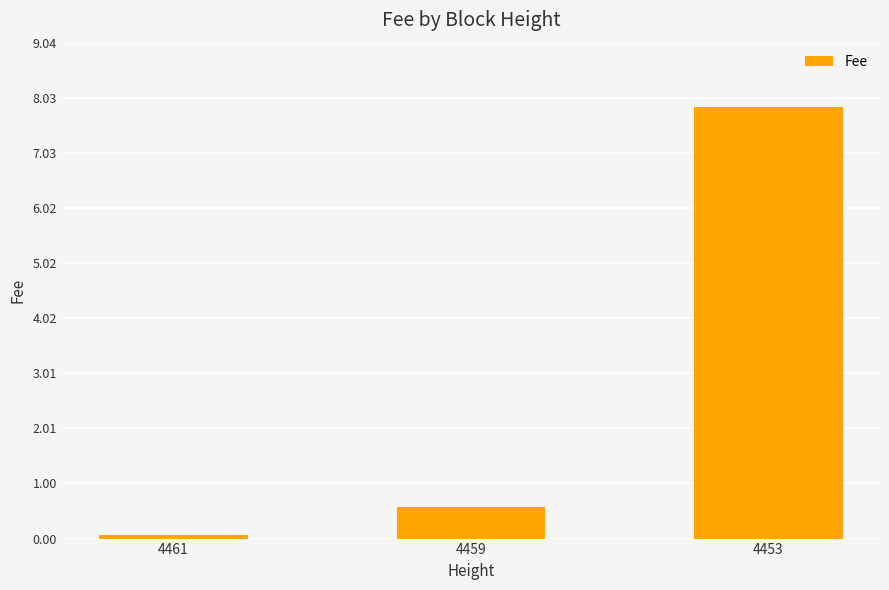

What is the sum of all values?

8.5